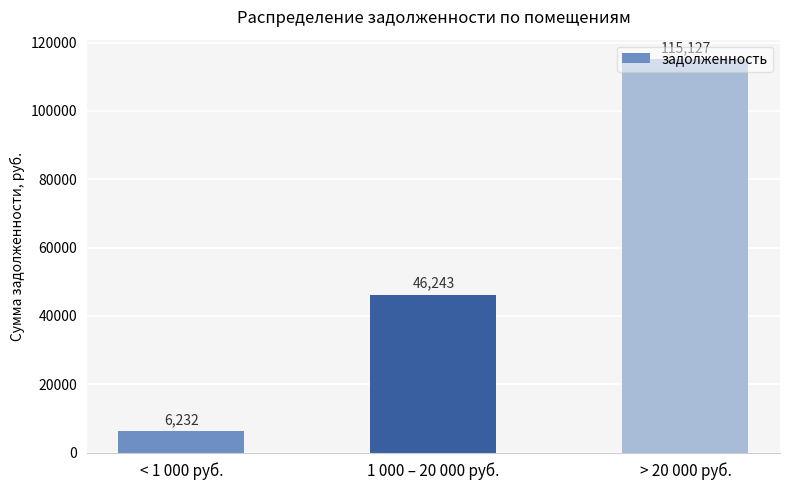

Which label corresponds to the largest value in the chart?

> 20 000 руб.